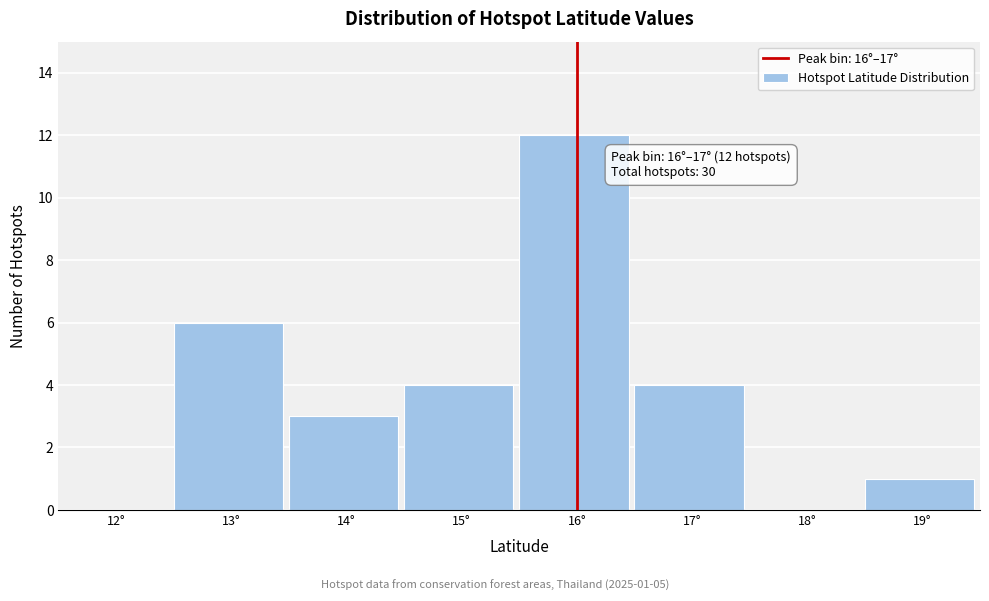

Reading right to left, transcribe all the data shown in this chart.

19°=1	18°=0	17°=4	16°=12	15°=4	14°=3	13°=6	12°=0